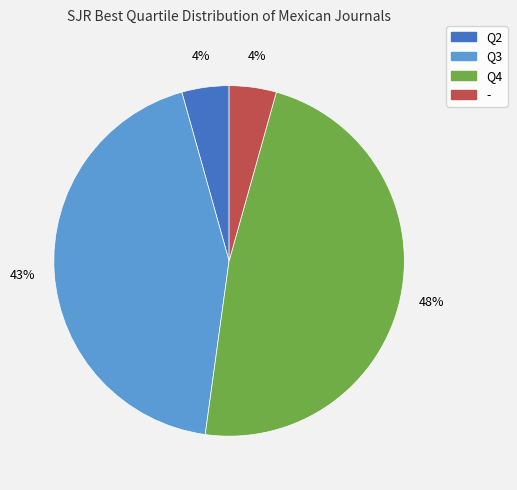

What percentage is the Q4 slice, to the nearest percent?

48%